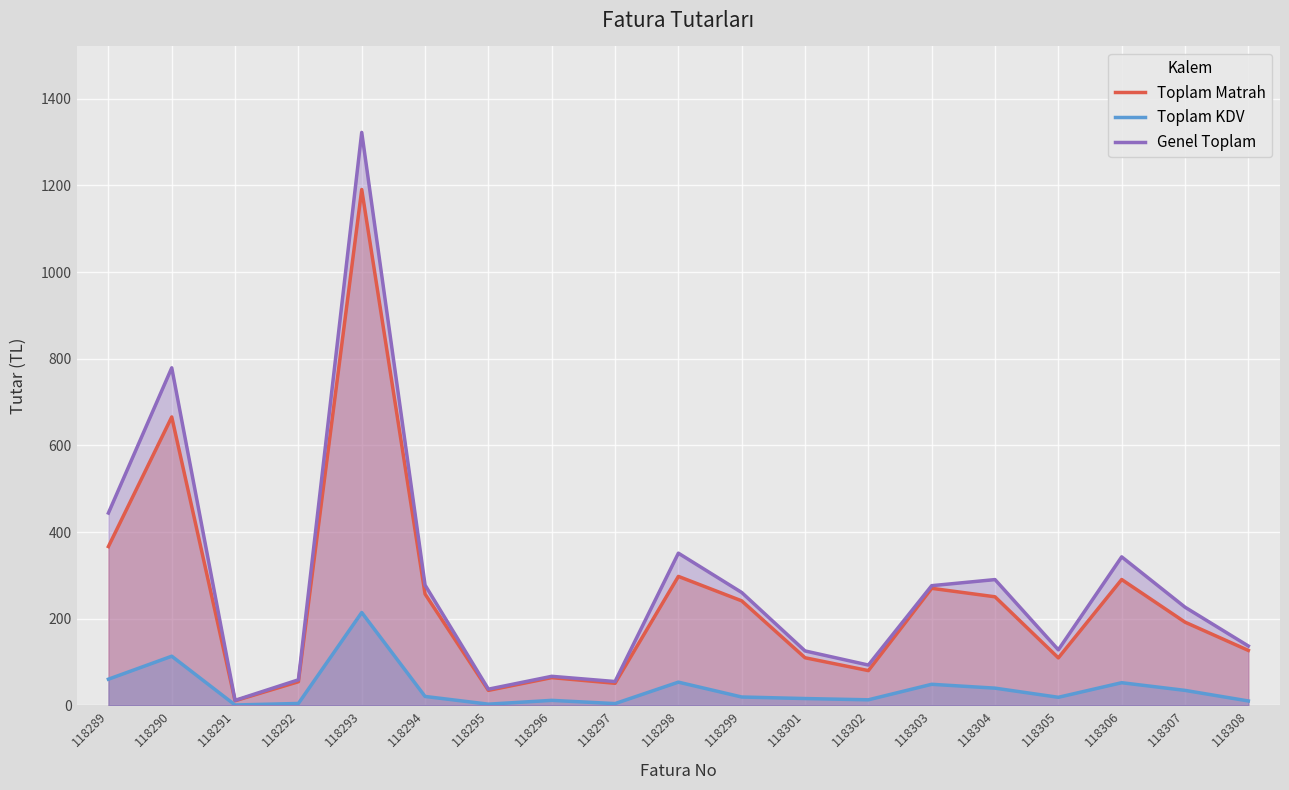

List the labels in order of Genel Toplam value, smallest first.

118291, 118295, 118297, 118292, 118296, 118302, 118301, 118305, 118308, 118307, 118299, 118303, 118294, 118304, 118306, 118298, 118289, 118290, 118293